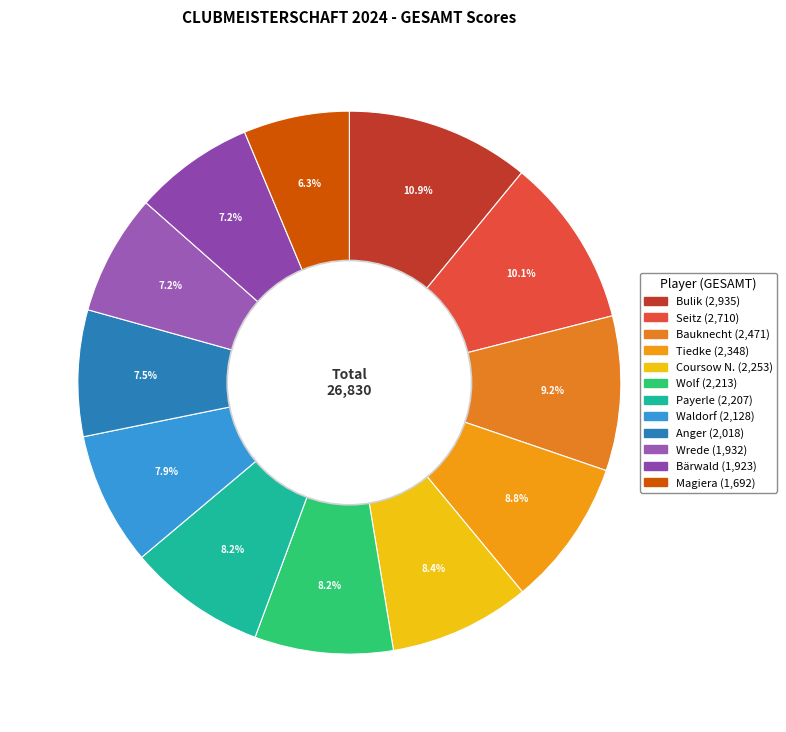

Approximately how many times larger is the value at Coursow N. compared to Bärwald?

1.2